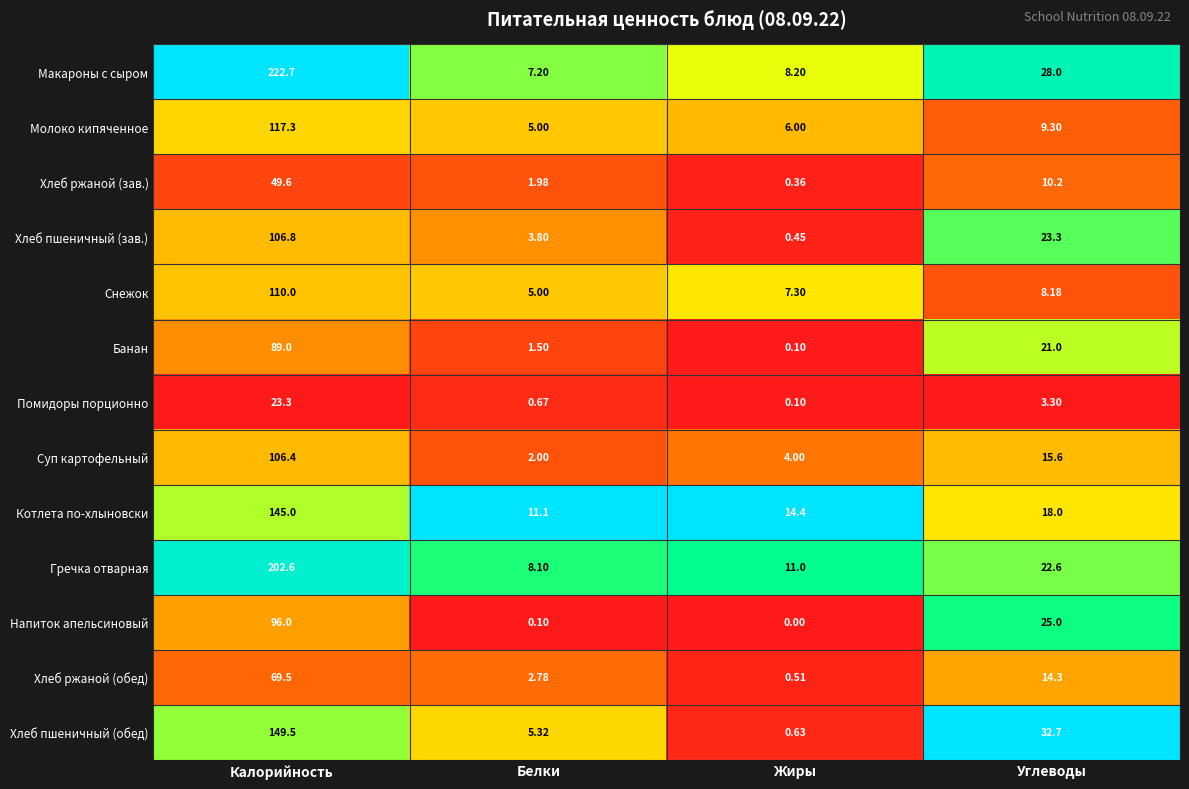

Which series changed the most between Жиры and Углеводы?

Хлеб пшеничный (обед)